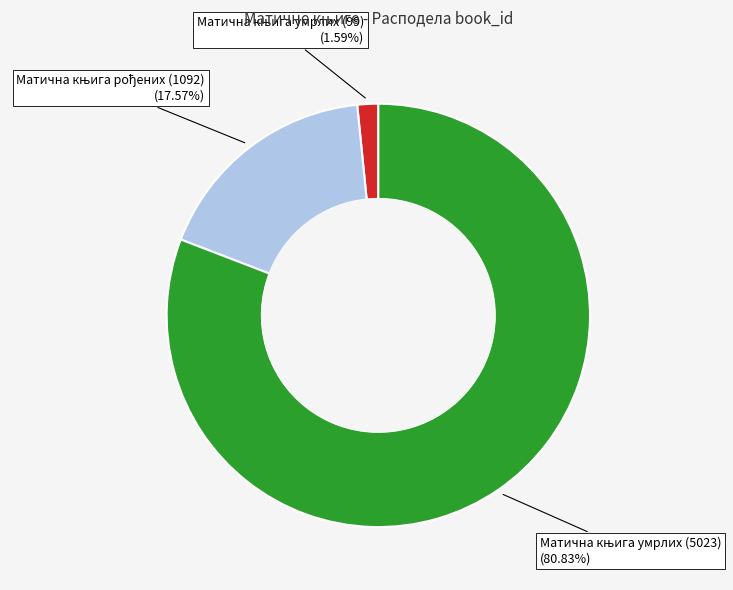

Is there a majority slice in this chart?

Yes